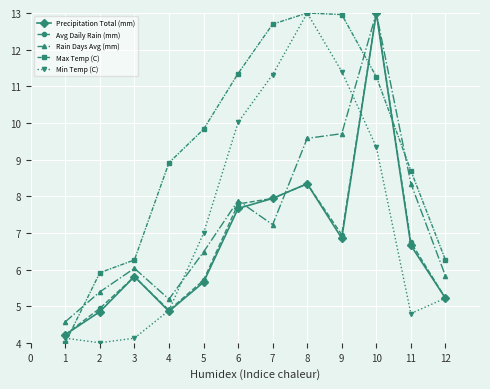

Where is the first local minimum for Precipitation Total (mm)?

4